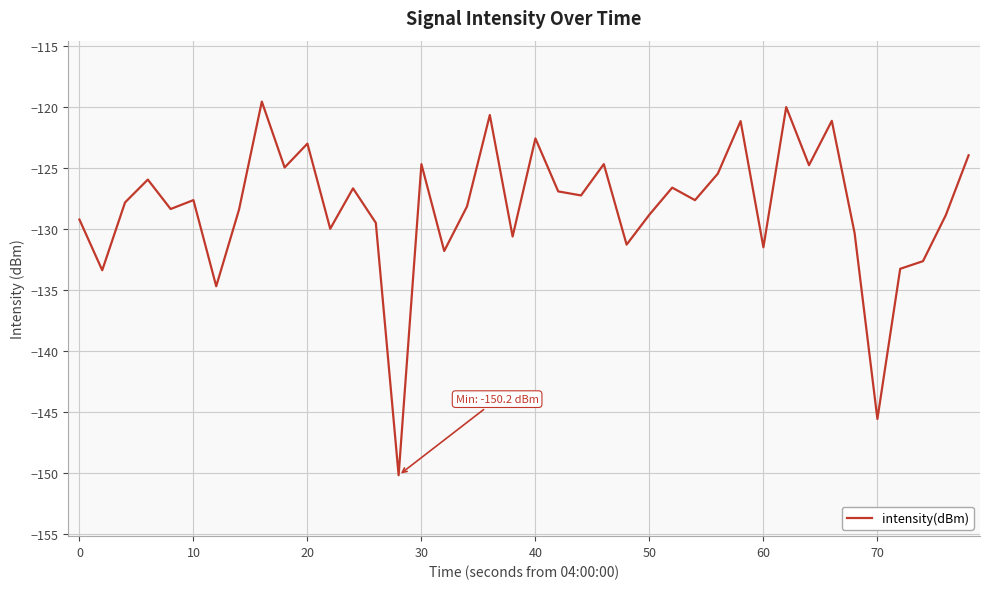

What is the maximum value shown in the chart?

-119.5